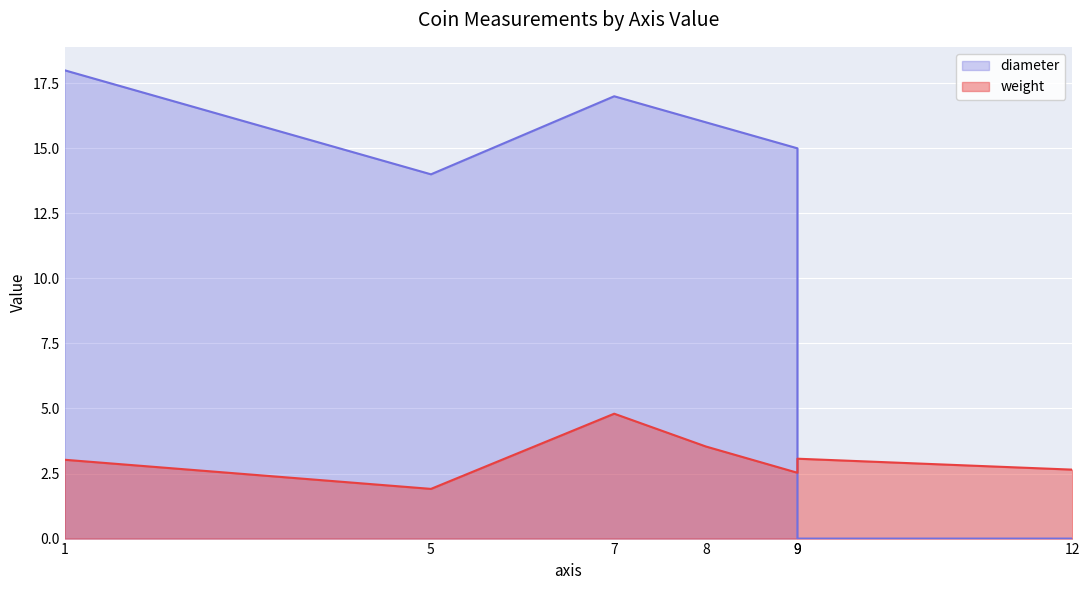

Between 8 and 1, which is larger?

8